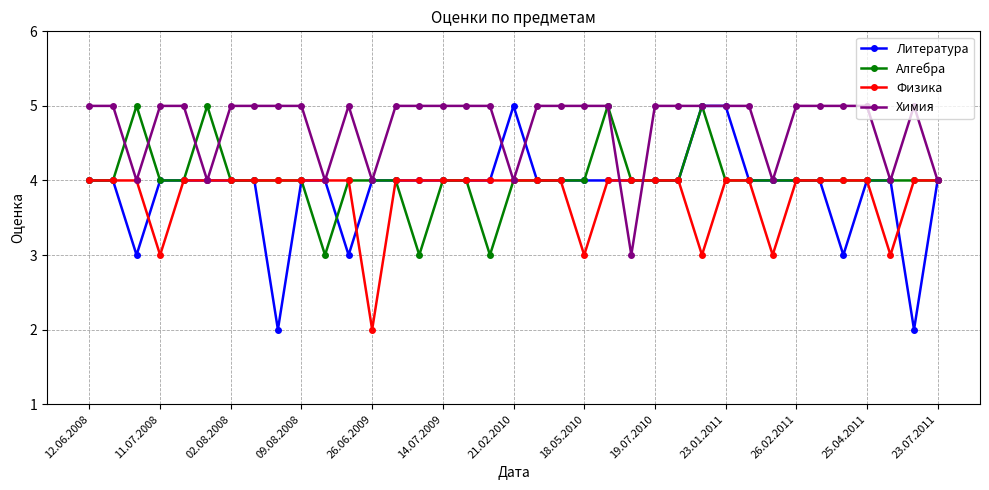

How many data points does each series have?

37